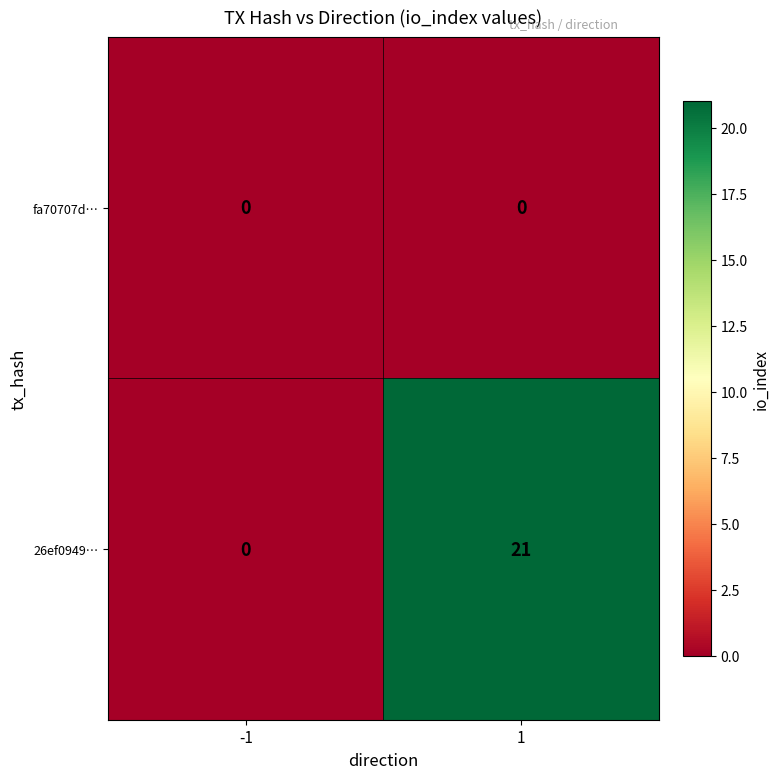

Which series has the largest range (max minus min)?

26ef0949…